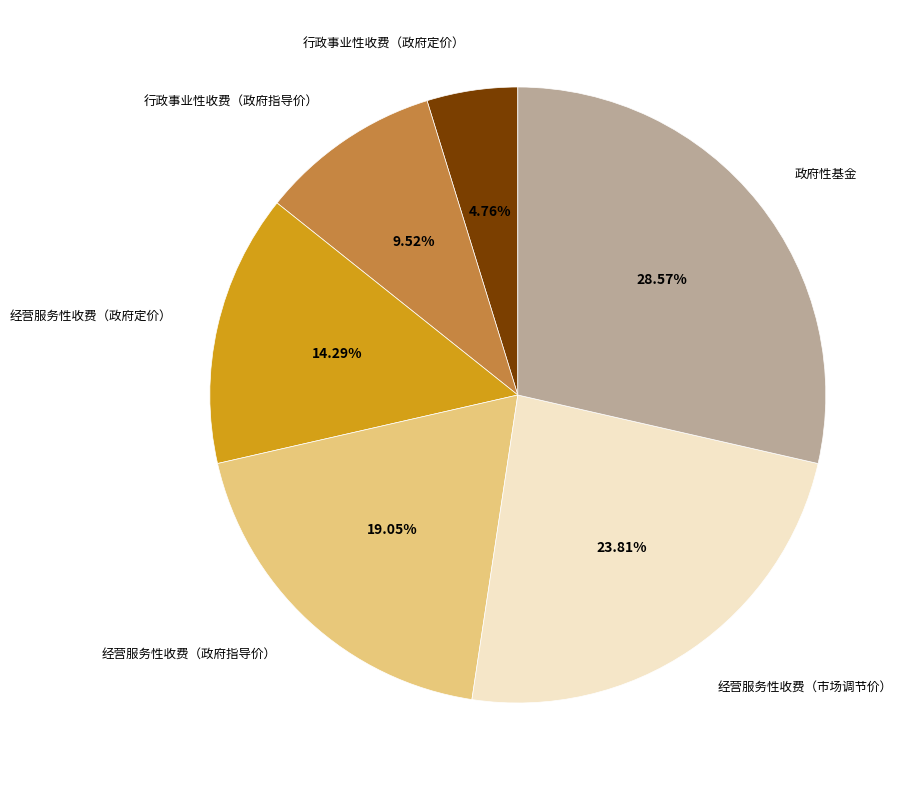

What percentage is NOT represented by 经营服务性收费（政府定价）?

85.7%